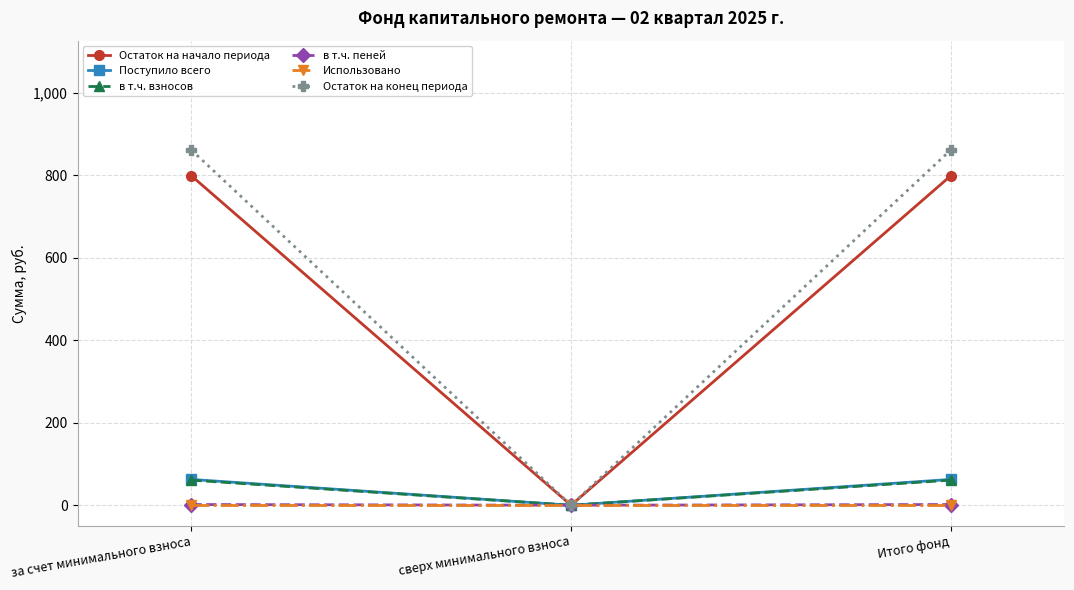

What are all the series names shown in the legend?

Остаток на начало периода, Поступило всего, в т.ч. взносов, в т.ч. пеней, Использовано, Остаток на конец периода